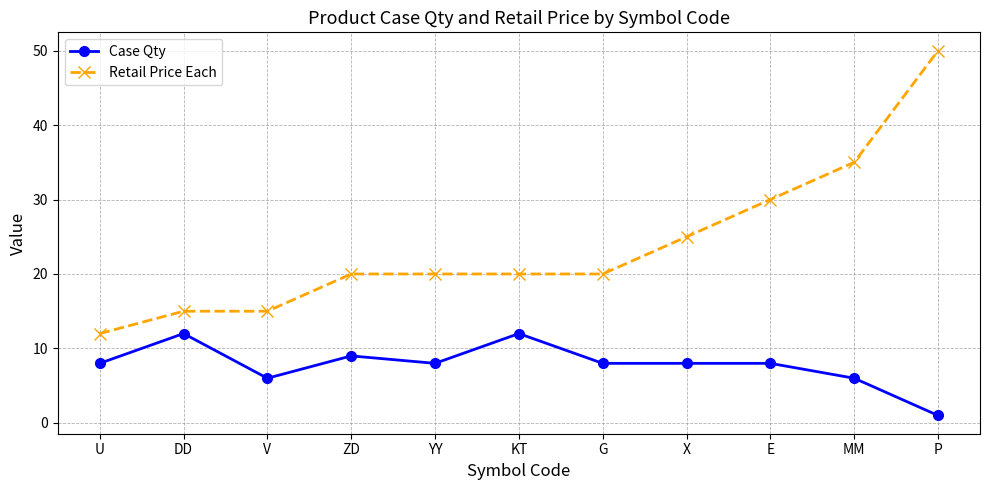

True or false: Case Qty and Retail Price Each cross at least once.

False